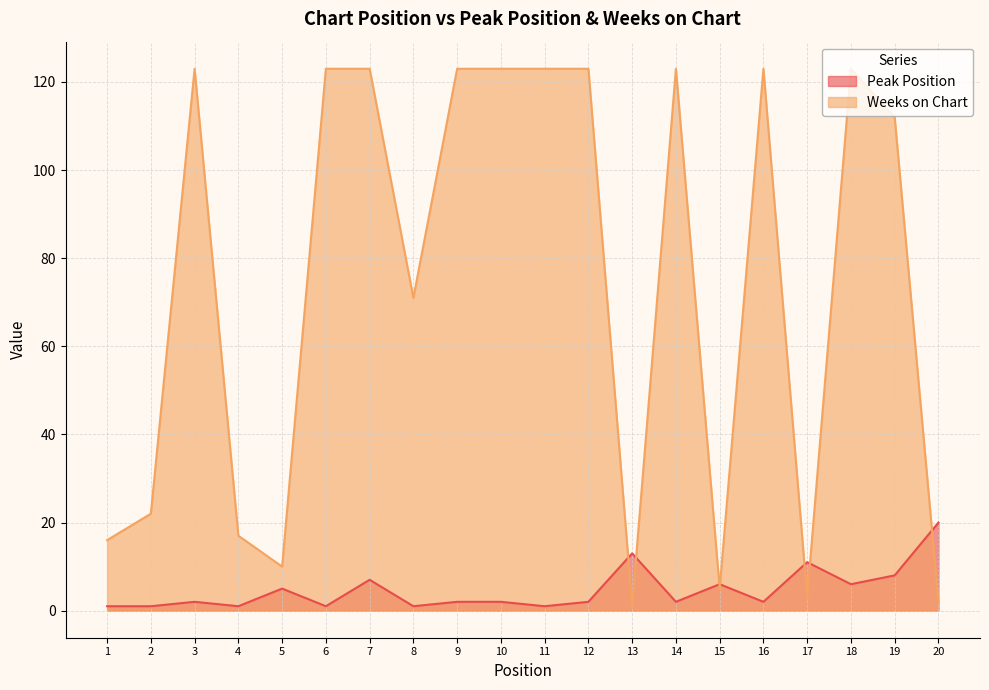

How many times do Weeks on Chart and Peak Position cross each other?

7